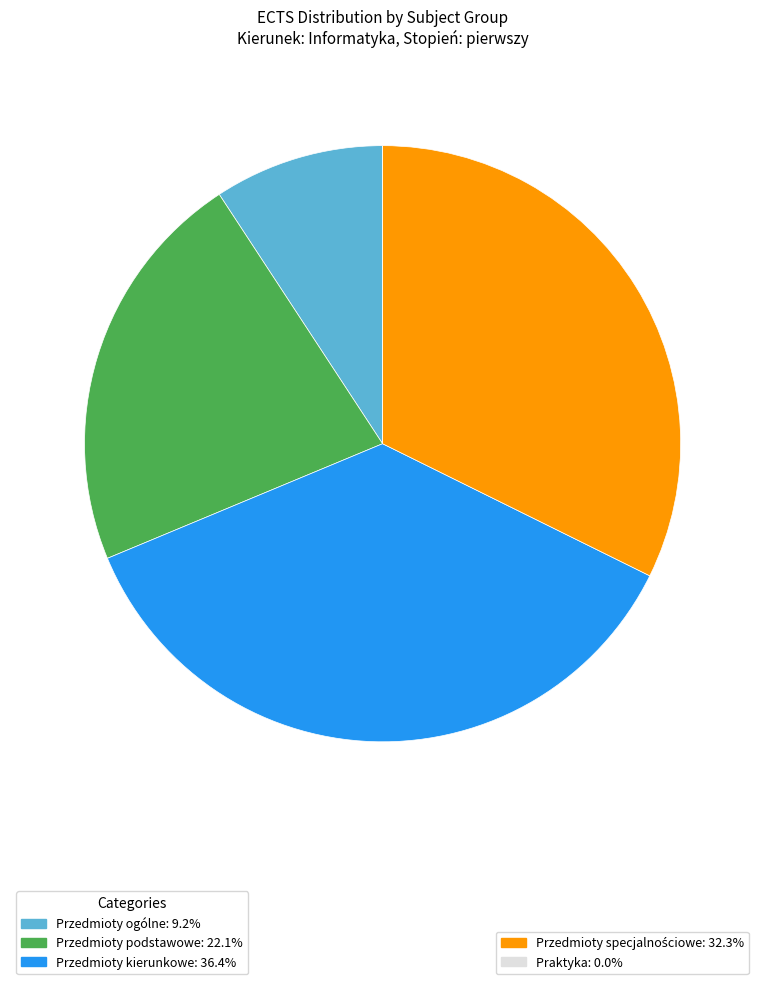

Does any single category account for the majority?

No